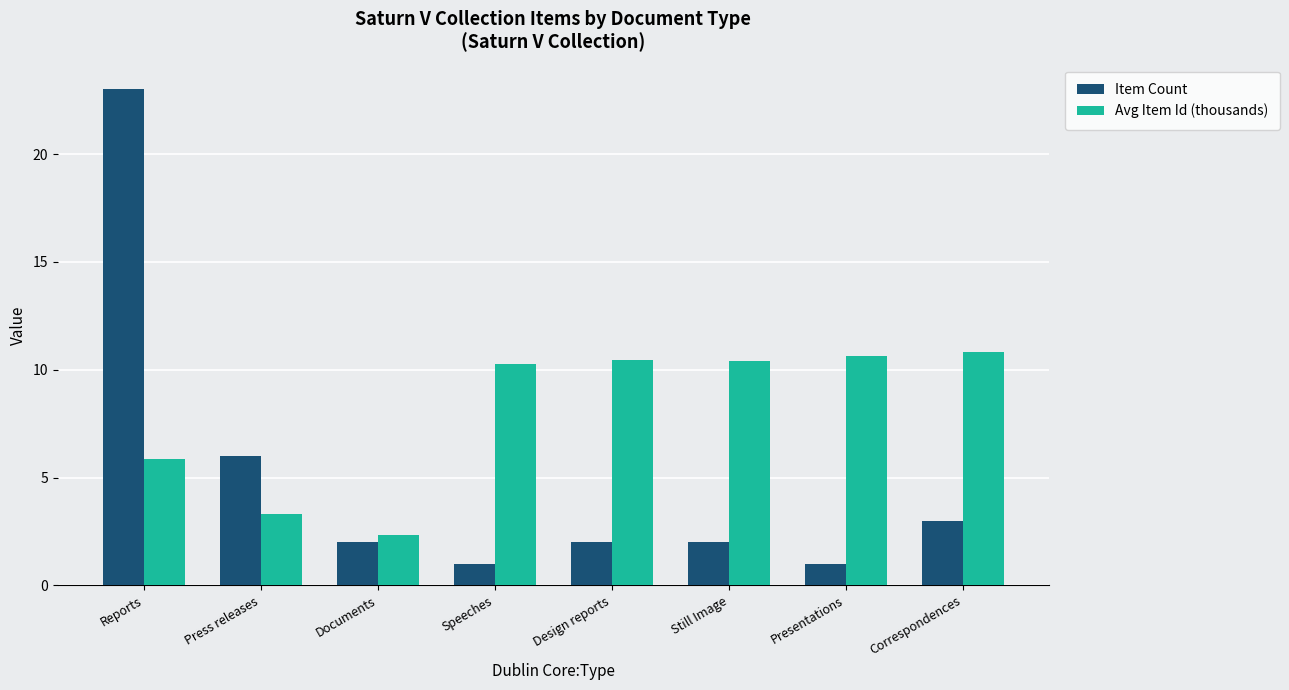

What is the minimum value for Item Count?

1.0